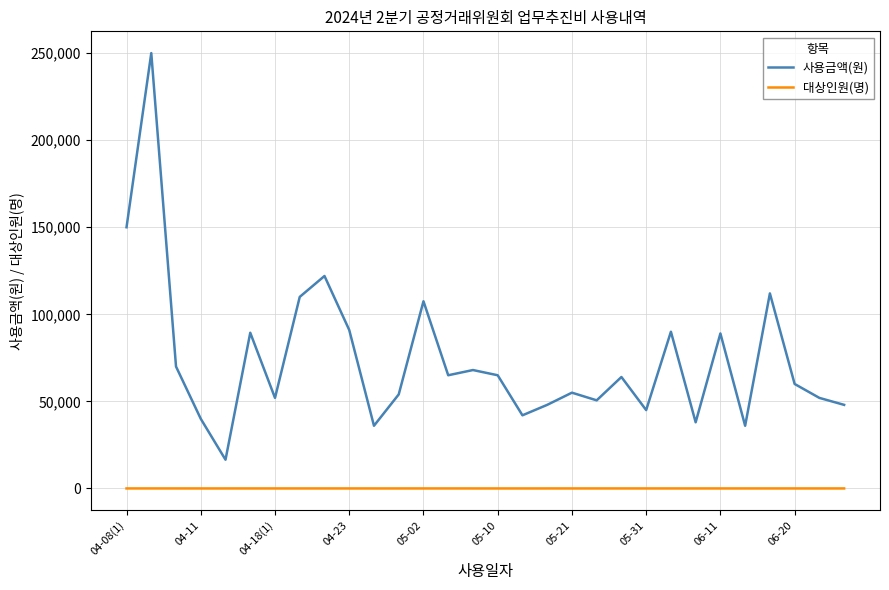

How many lines are shown in the chart?

2